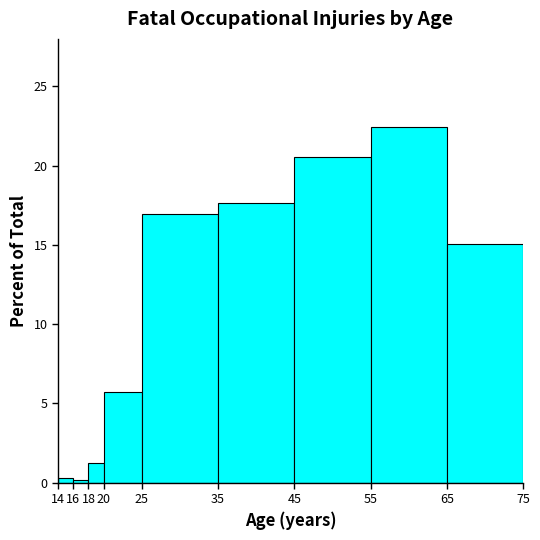

What is the height of the bar covering 55 to 65 on the x-axis? The values are not printed on the chart, so give them approximately, as read against the axis.

22.5